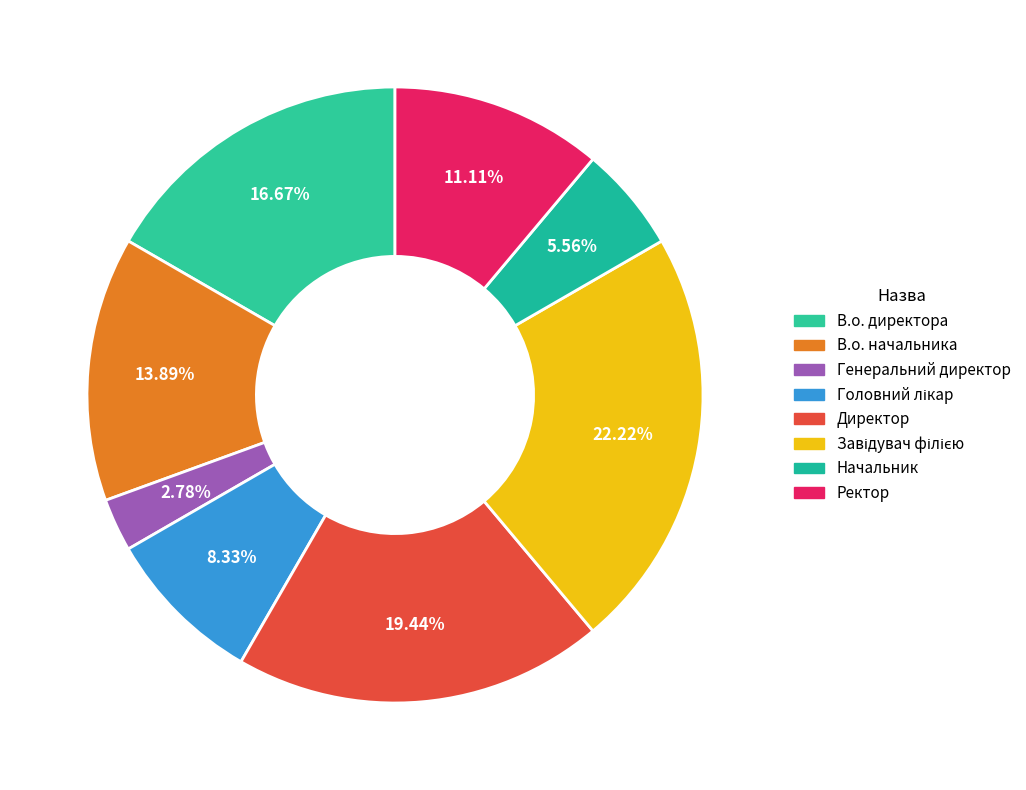

Combined, do Директор and Завідувач філією account for over 50%?

No